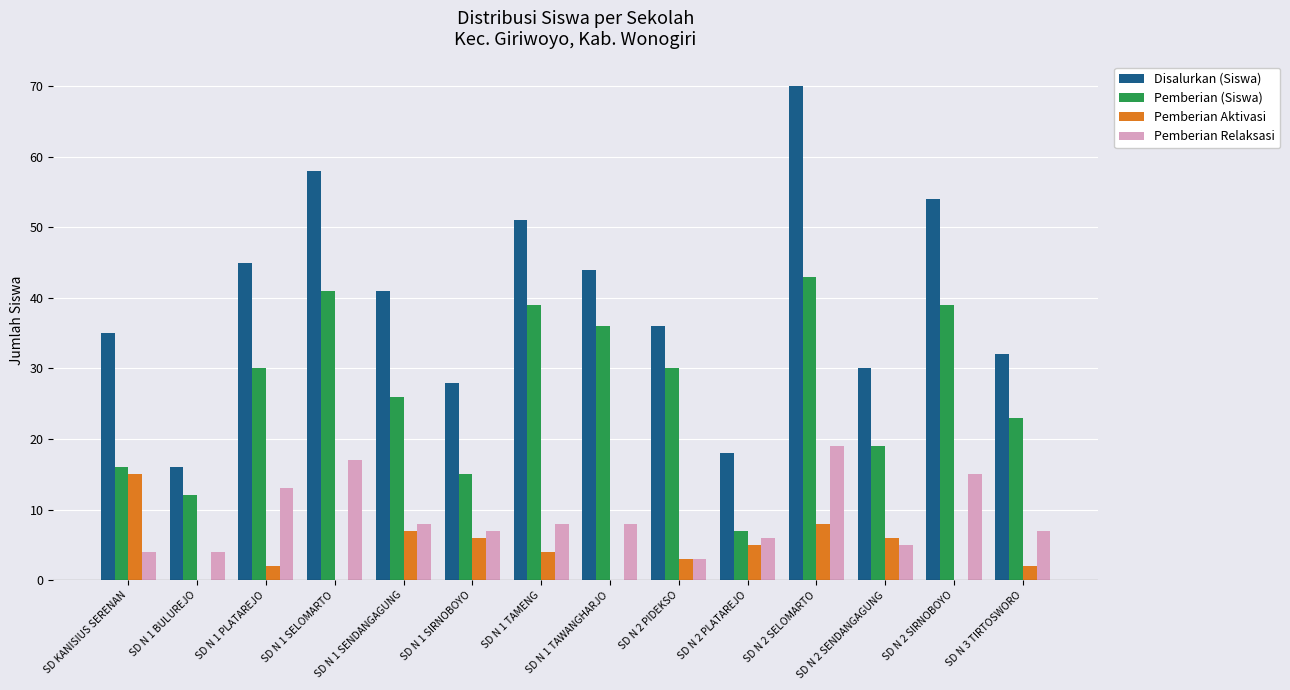

What is the spread (max minus min) of values at SD N 1 TAWANGHARJO?

44